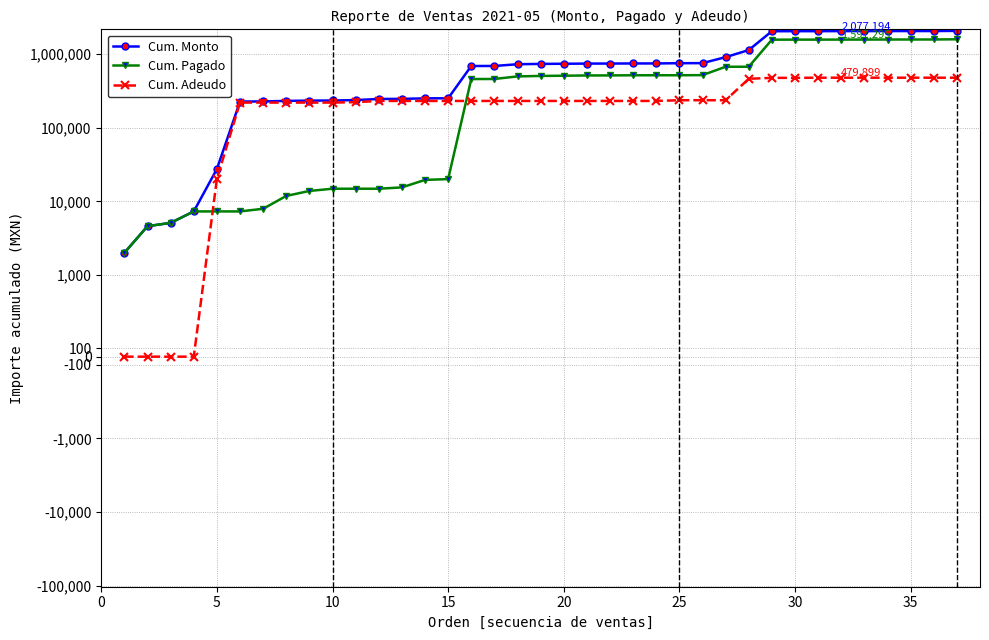

What is the value of the Cum. Adeudo point at the 17th from the left?

231829